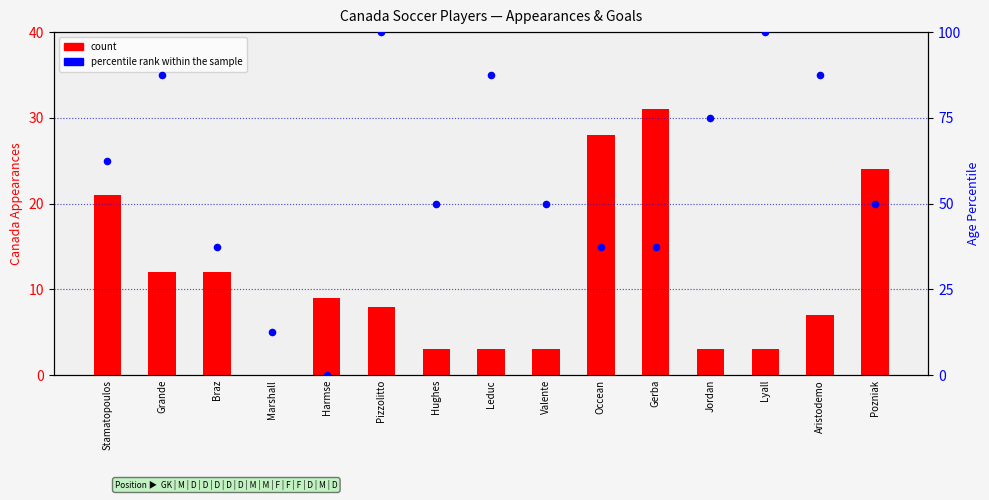

Which series contains the highest Y value?

percentile rank within the sample